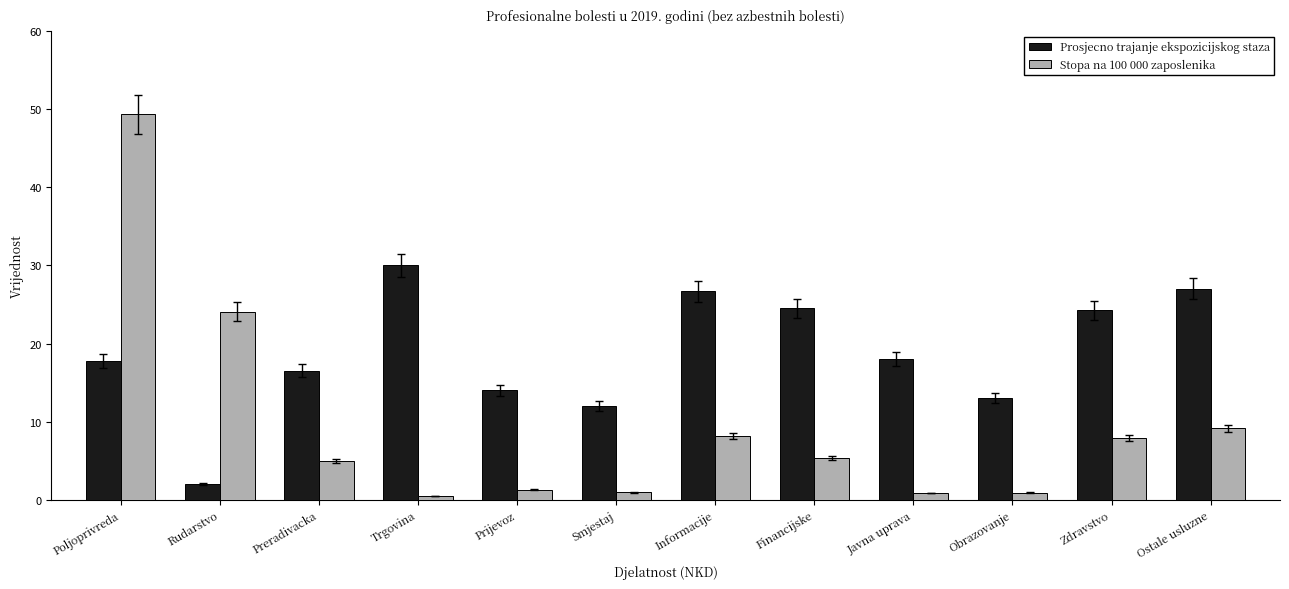

What is the approximate value of Prosjecno trajanje ekspozicijskog staza at Javna uprava?

18.0